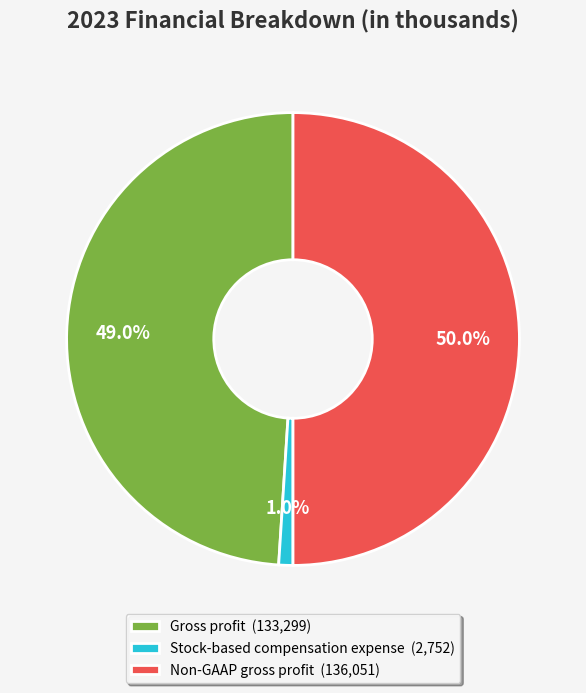

True or false: Stock-based compensation expense accounts for 12% of the total.

False